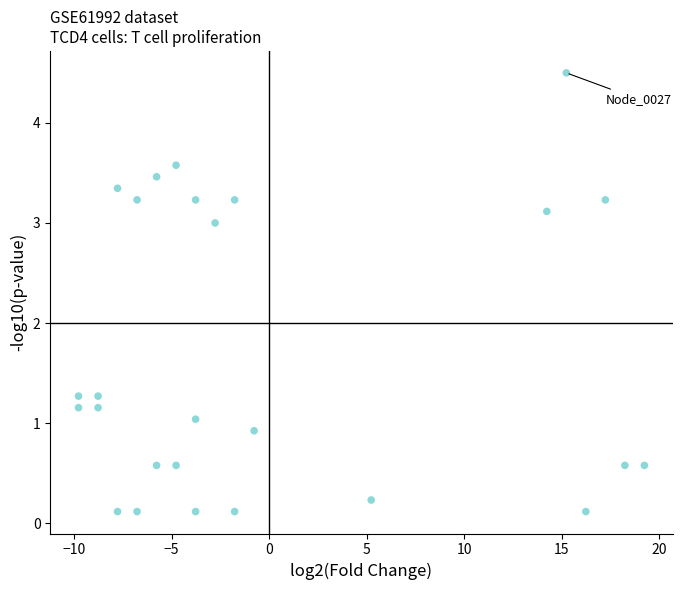

What is the range of Y values (max minus min)?

4.4